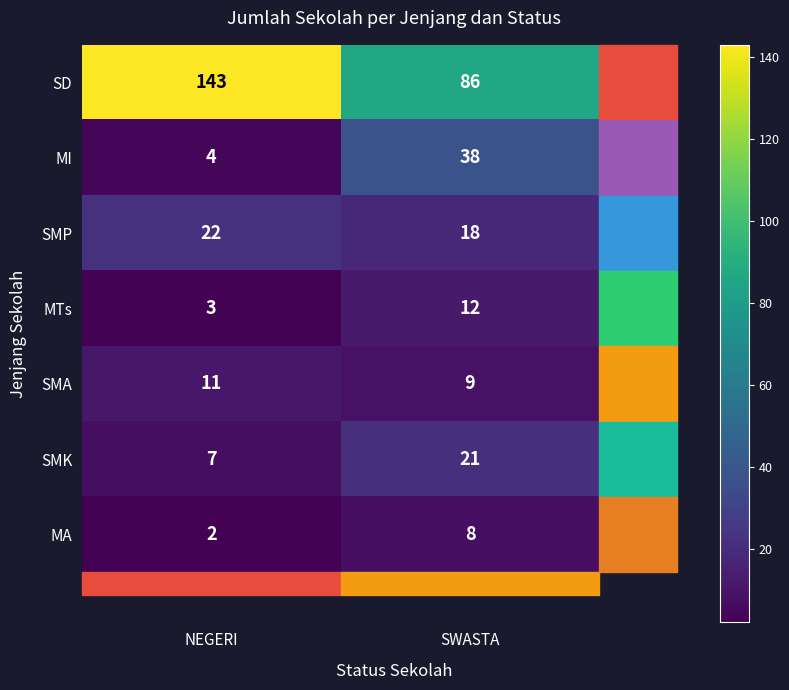

At which category does the chart reach its minimum across all series?

NEGERI